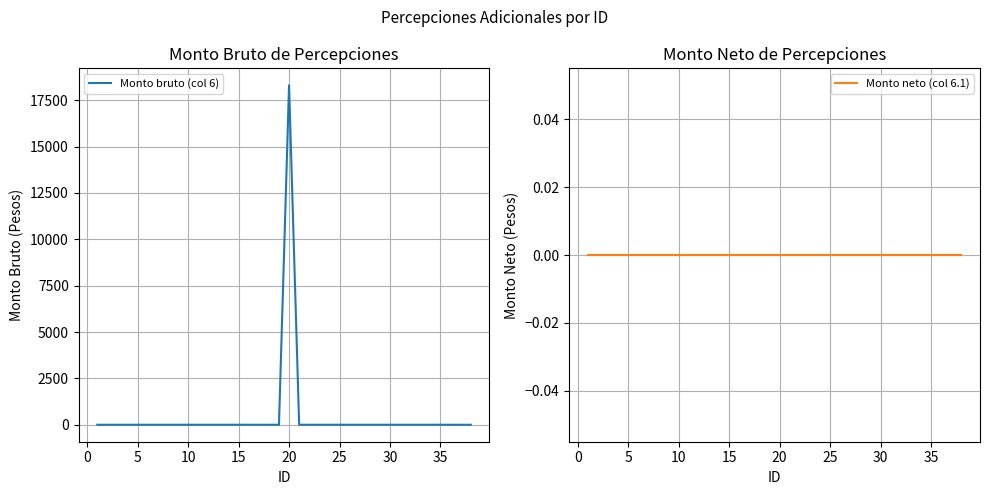

What is the maximum value for Monto bruto (col 6)?

18308.7